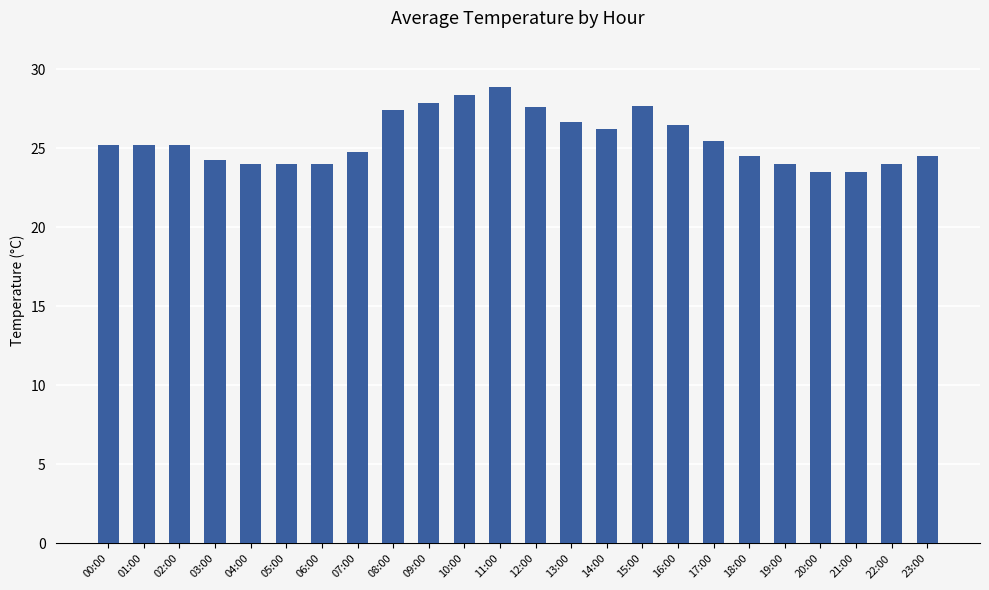

Count the number of categories in the chart.

24